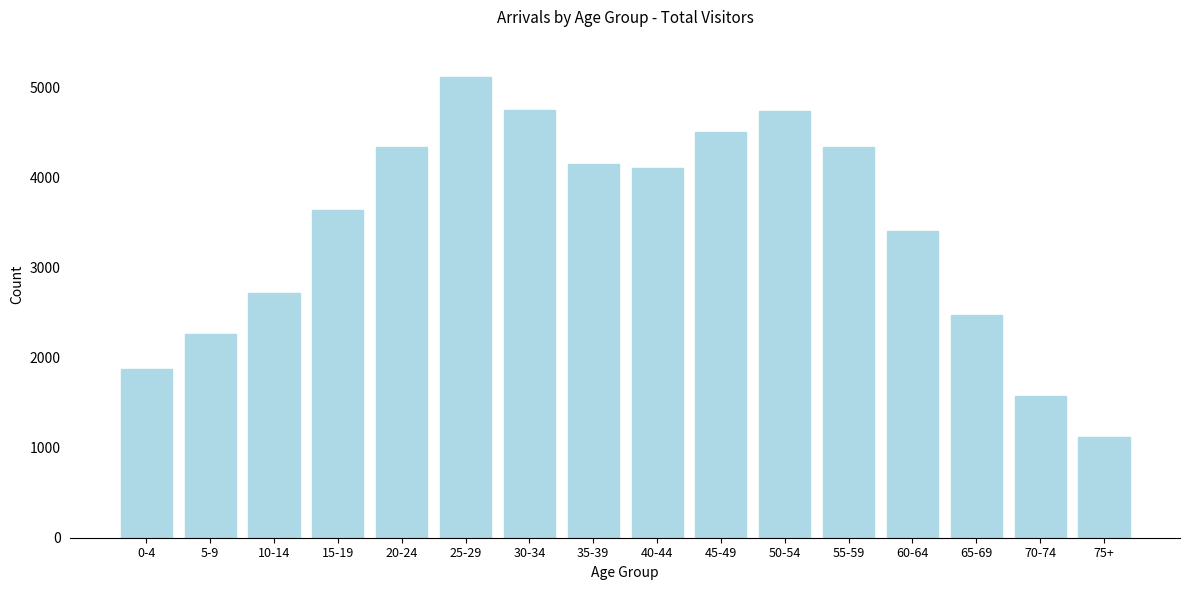

The value at 45-49 is 1452. True or false?

False